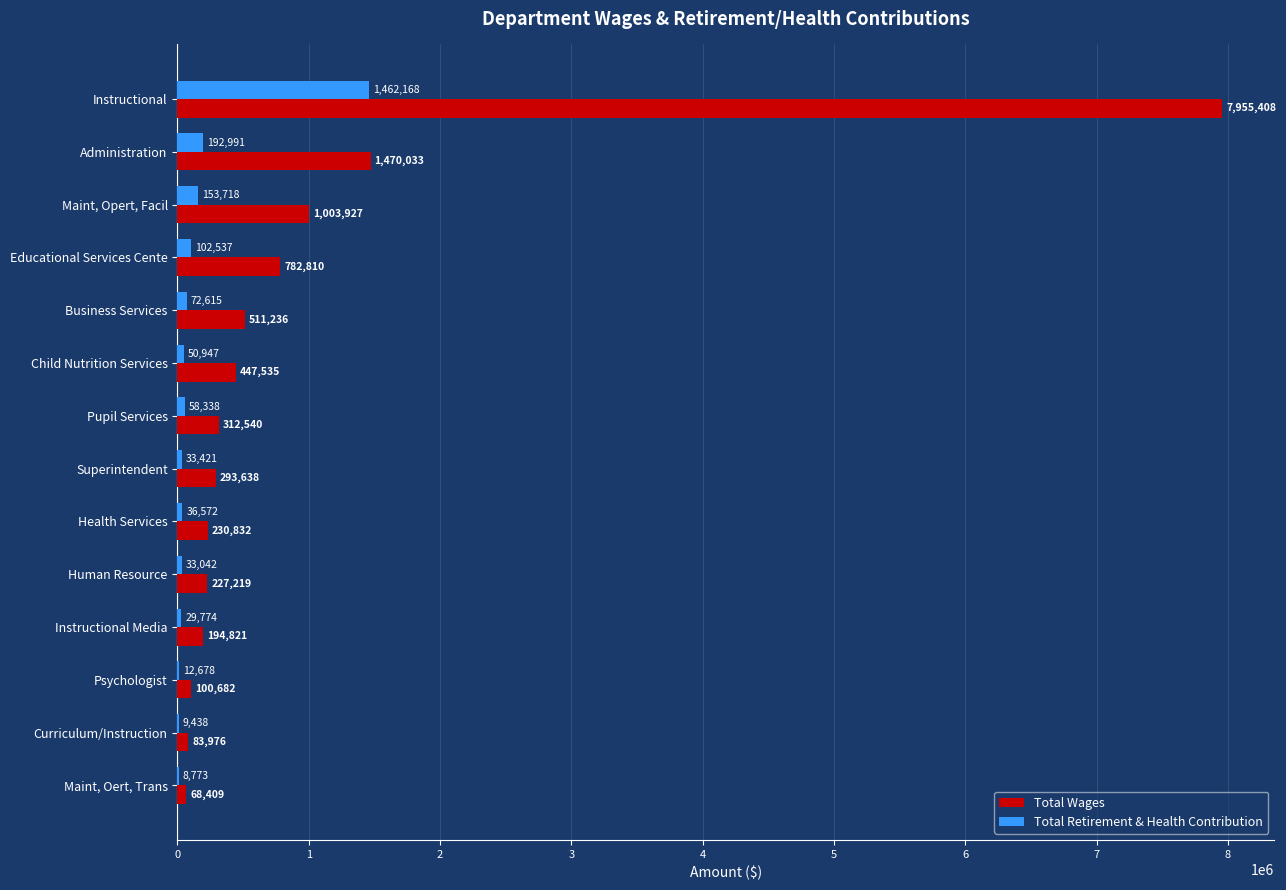

Which category has the highest value in the Total Wages series?

Instructional